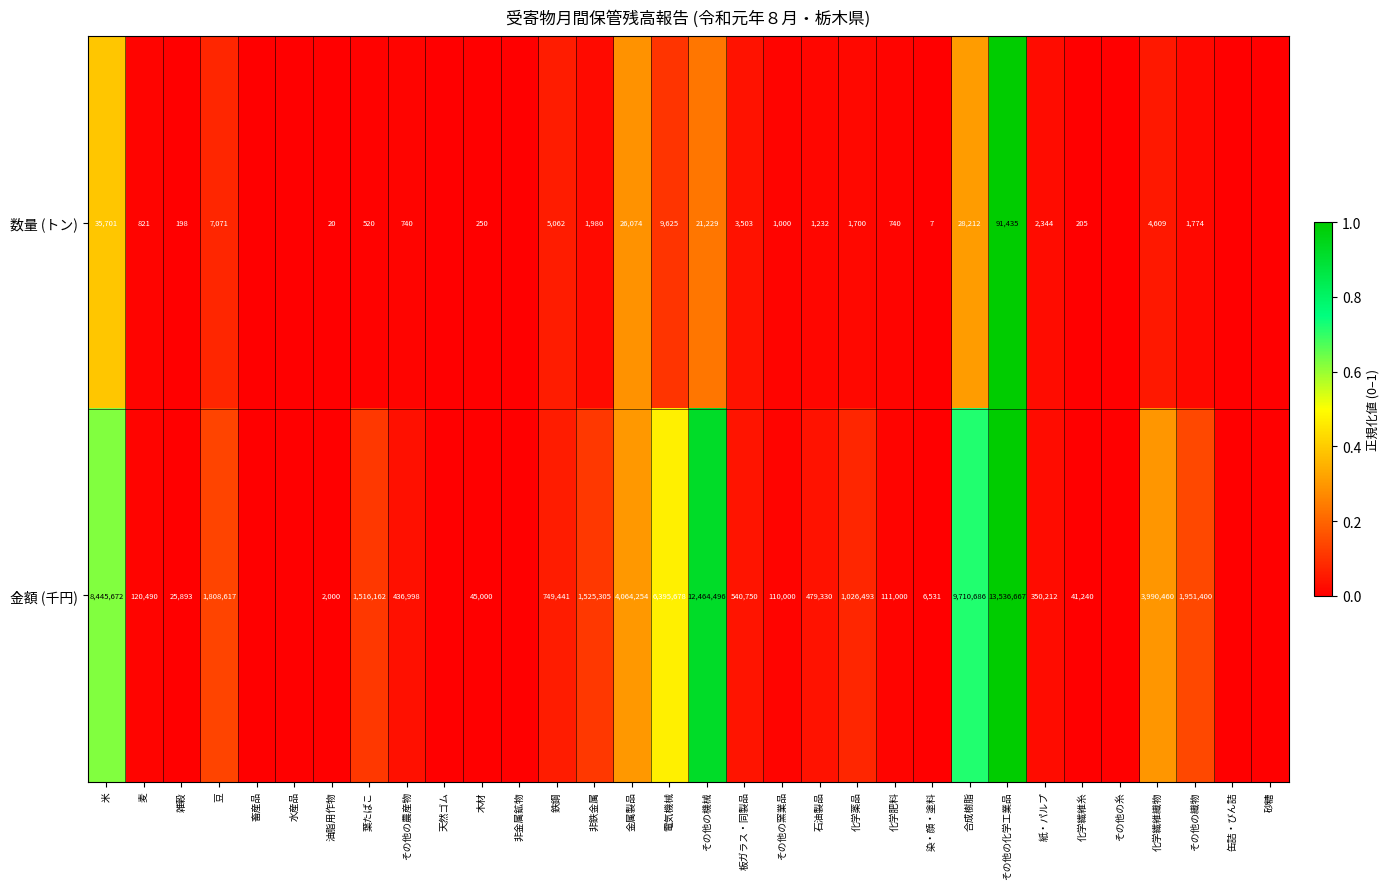

At which category is the sum across all series the highest?

その他の化学工業品